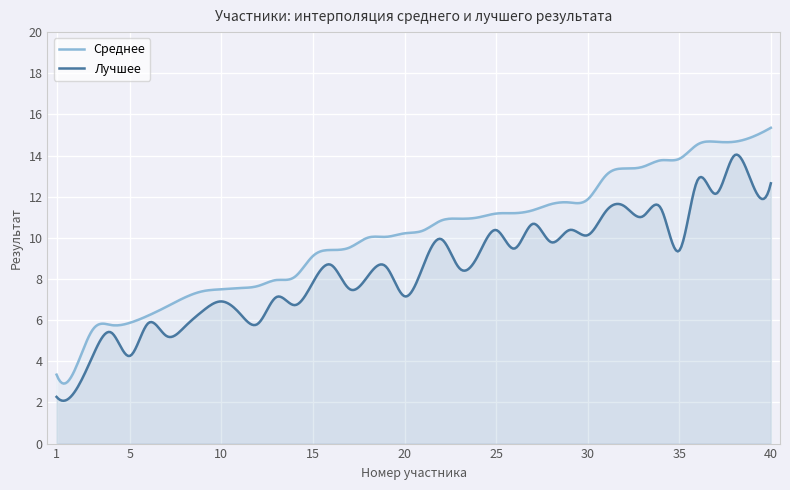

Reading right to left, what are all the values shown in this chart?

Среднее: 40=15.3	39=14.9	38=14.7	37=14.7	36=14.5	35=13.8	34=13.8	33=13.4	32=13.4	31=13.0	30=11.9	29=11.7	28=11.6	27=11.3	26=11.2	25=11.2	24=11.0	23=10.9	22=10.8	21=10.3	20=10.2	19=10.1	18=10.0	17=9.5	16=9.4	15=9.1	14=8.1	13=8.0	12=7.7	11=7.6	10=7.5	9=7.4	8=7.1	7=6.7	6=6.2	5=5.9	4=5.8	3=5.6	2=3.6	1=3.4
Лучшее: 40=12.7	39=12.6	38=14.0	37=12.1	36=12.8	35=9.4	34=11.4	33=11.0	32=11.5	31=11.3	30=10.1	29=10.4	28=9.8	27=10.7	26=9.5	25=10.4	24=9.1	23=8.5	22=9.9	21=8.6	20=7.2	19=8.6	18=8.1	17=7.5	16=8.7	15=7.8	14=6.7	13=7.1	12=5.8	11=6.3	10=6.9	9=6.5	8=5.7	7=5.2	6=5.8	5=4.3	4=5.4	3=4.3	2=2.5	1=2.3